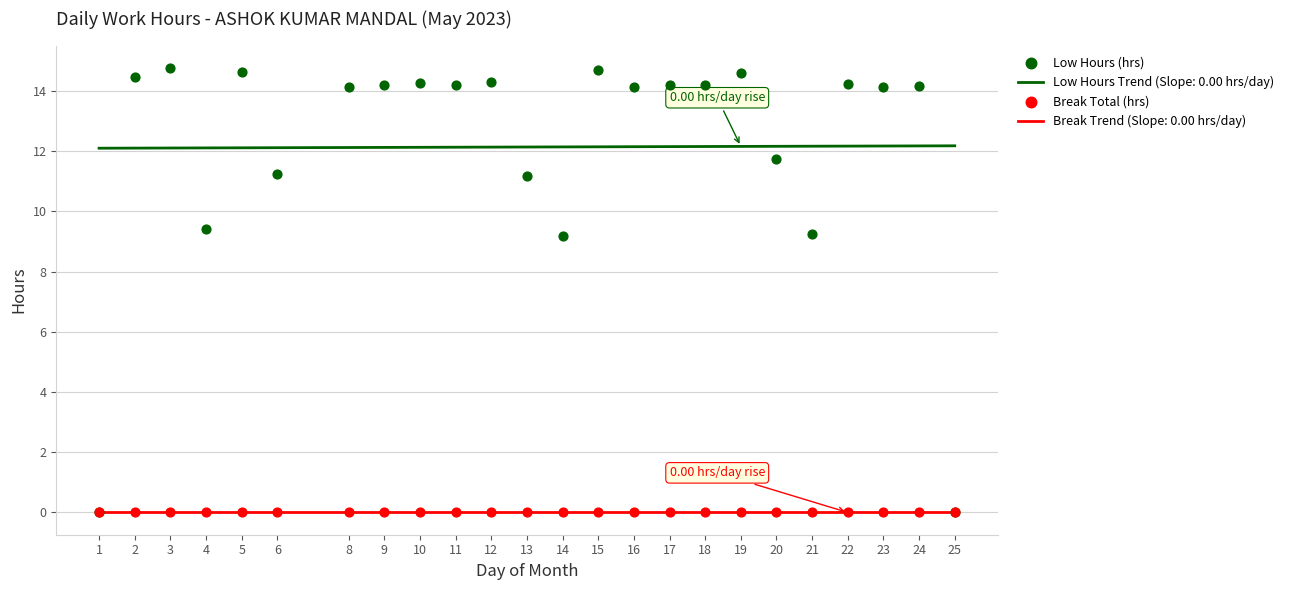

Which series reaches the minimum Y coordinate?

Low Hours (hrs)